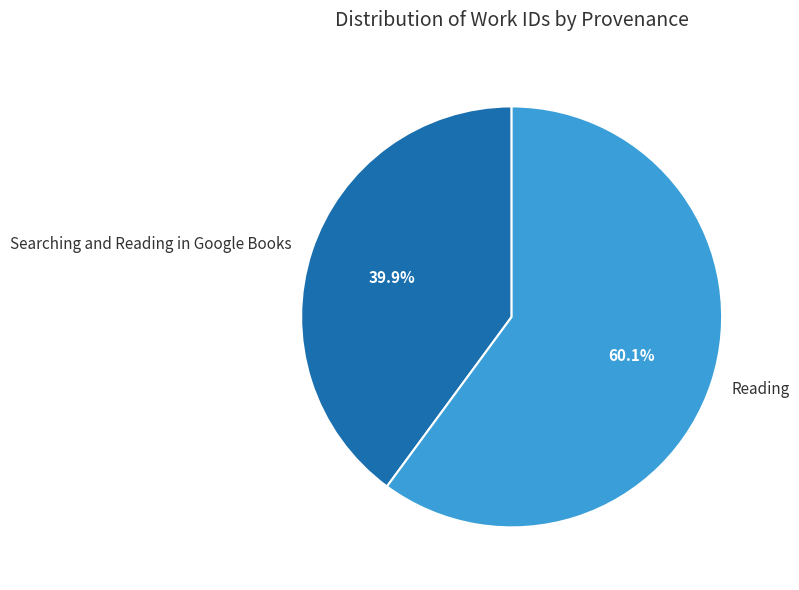

How many slices are in this pie chart?

2